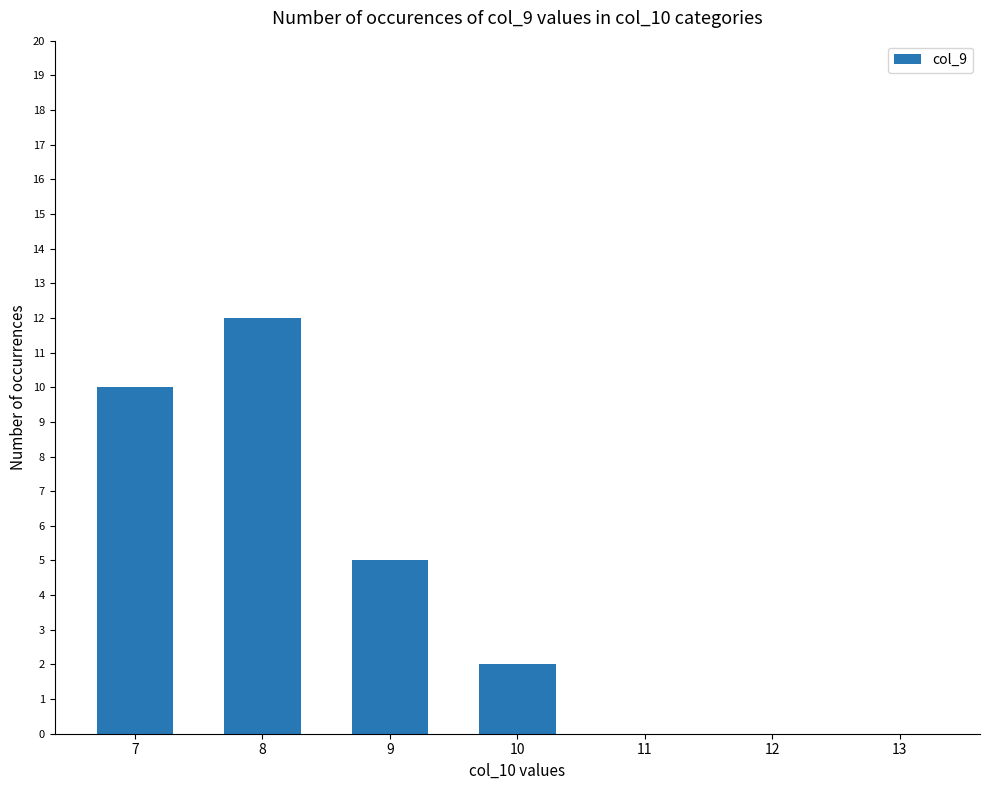

True or false: the data shows 5 at 9.

True